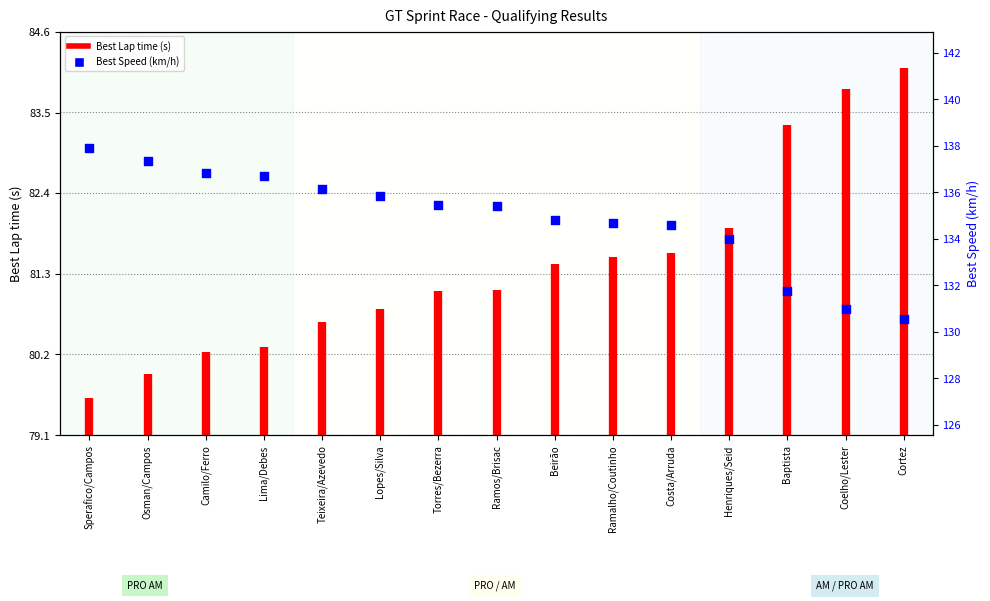

Between Teixeira/Azevedo and Sperafico/Campos, which is larger?

Sperafico/Campos